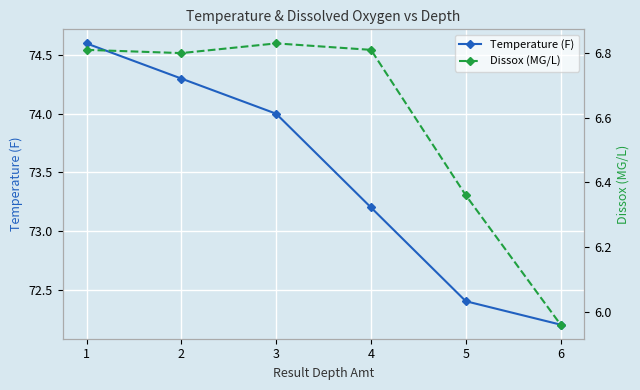

Reading left to right, transcribe all the data shown in this chart.

Temperature (F): 74.6	74.3	74.0	73.2	72.4	72.2
Dissox (MG/L): 6.8	6.8	6.8	6.8	6.4	6.0